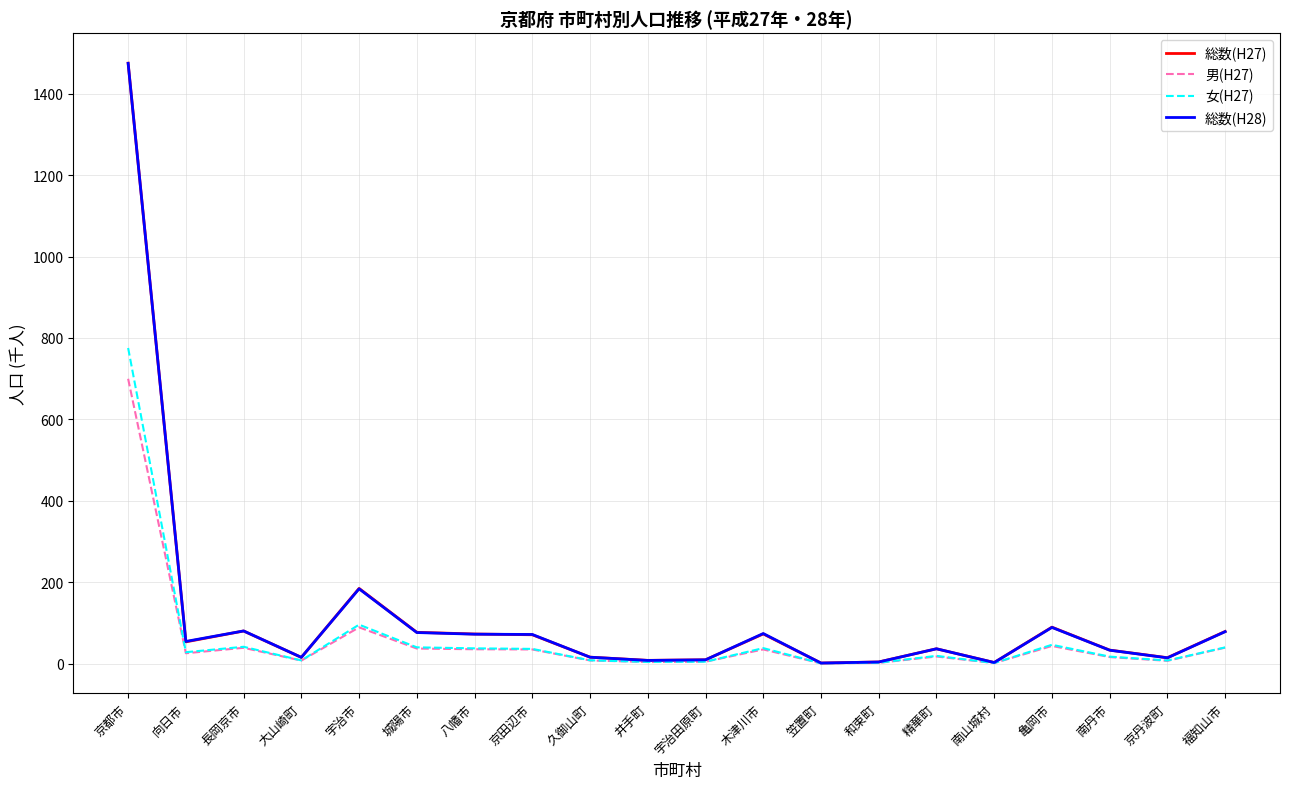

What is the difference between the 女(H27) values at 精華町 and 久御山町?

10.9